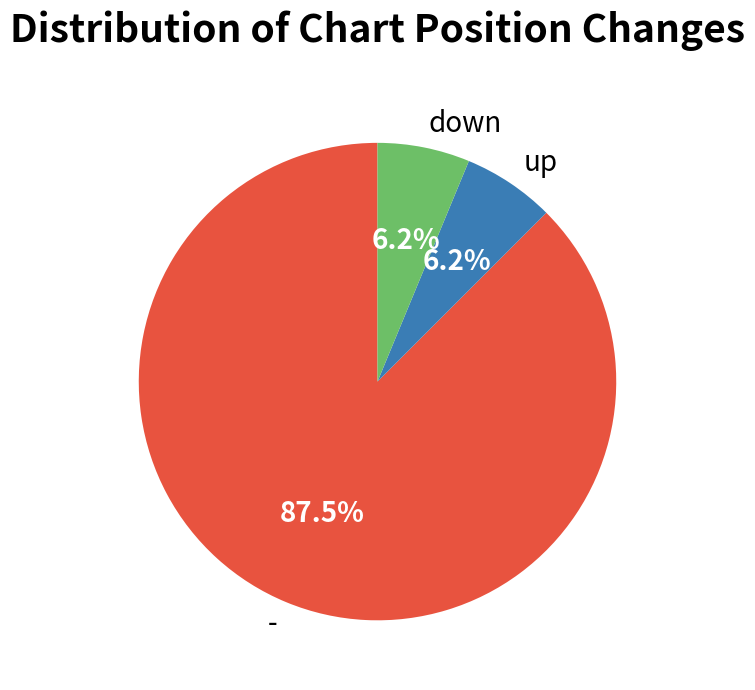

Do down and - together represent more than half of the pie?

Yes